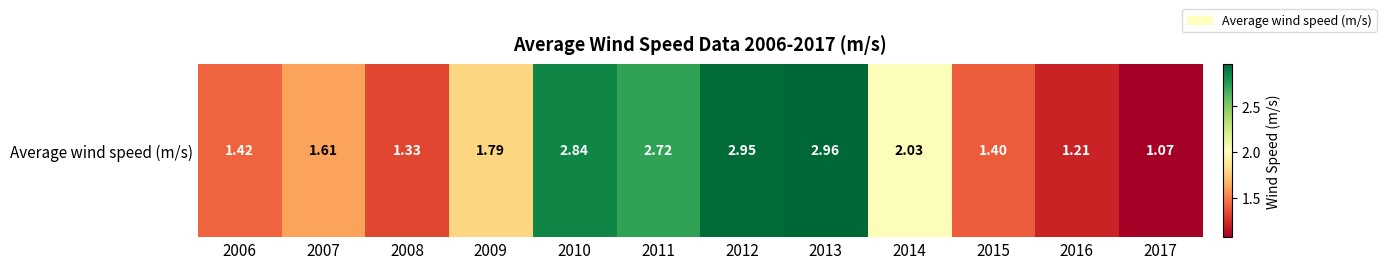

True or false: the data shows 1.9 at 2013.

False